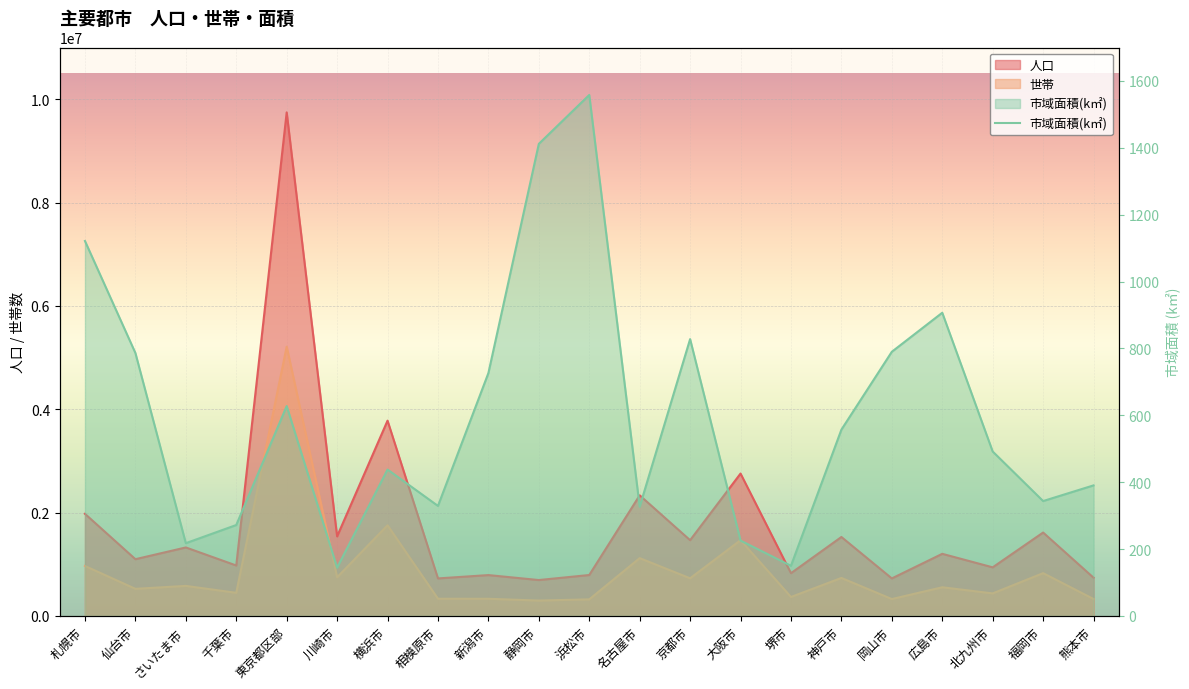

How many data points in 市域面積 are above 491?

11